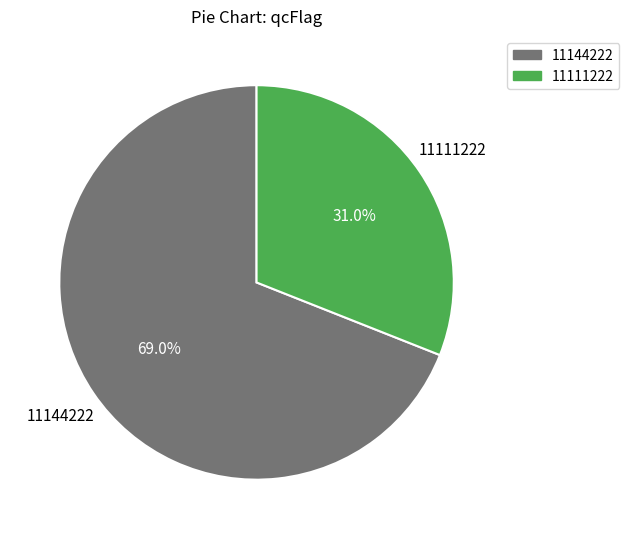

Which slice is the largest?

11144222